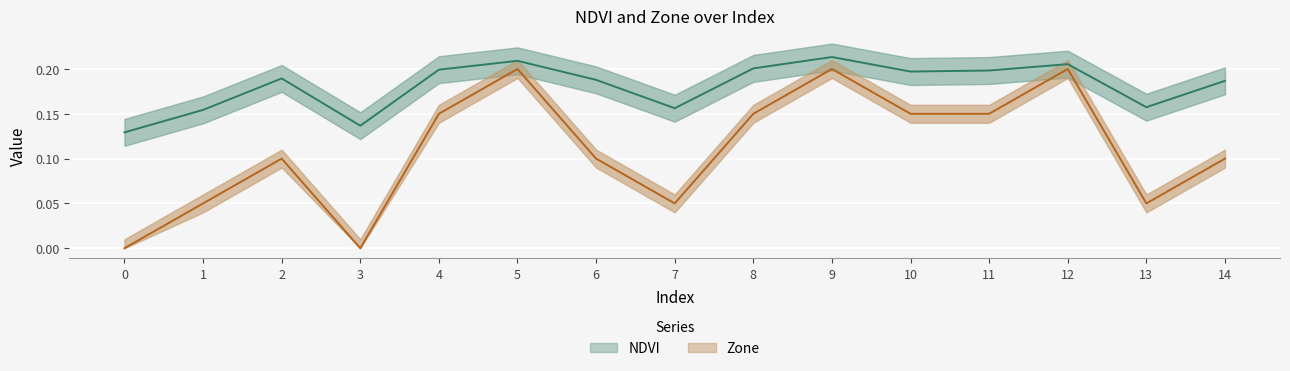

How many NDVI values are between 0 and 1?

15